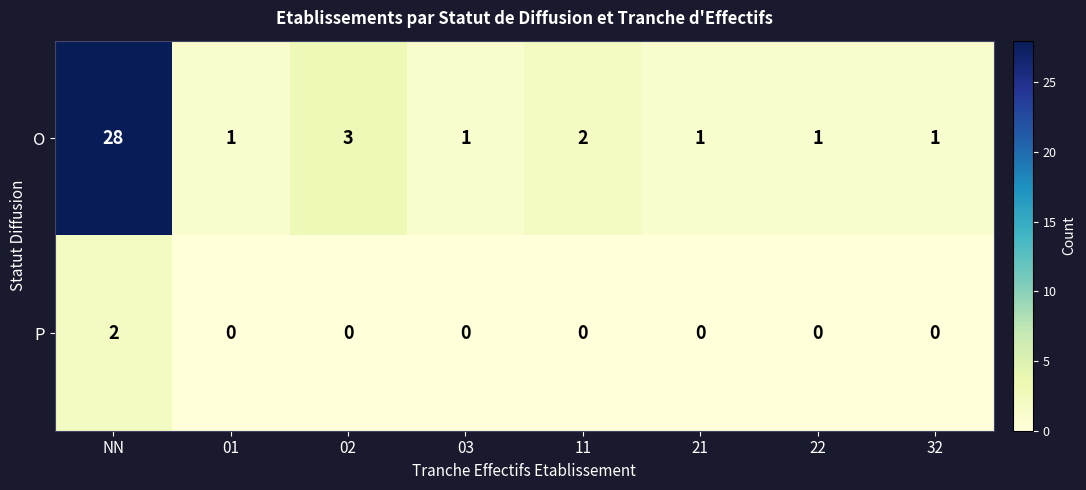

Is it true that O equals 1 at 21?

True